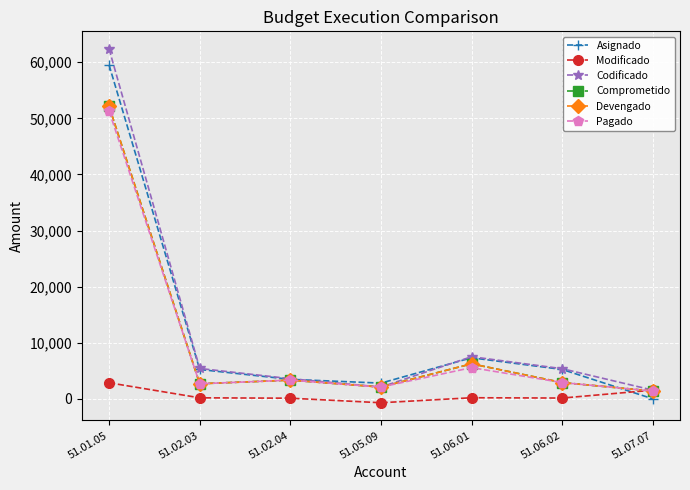

Rank the categories by Pagado value from lowest to highest.

51.07.07, 51.05.09, 51.02.03, 51.06.02, 51.02.04, 51.06.01, 51.01.05